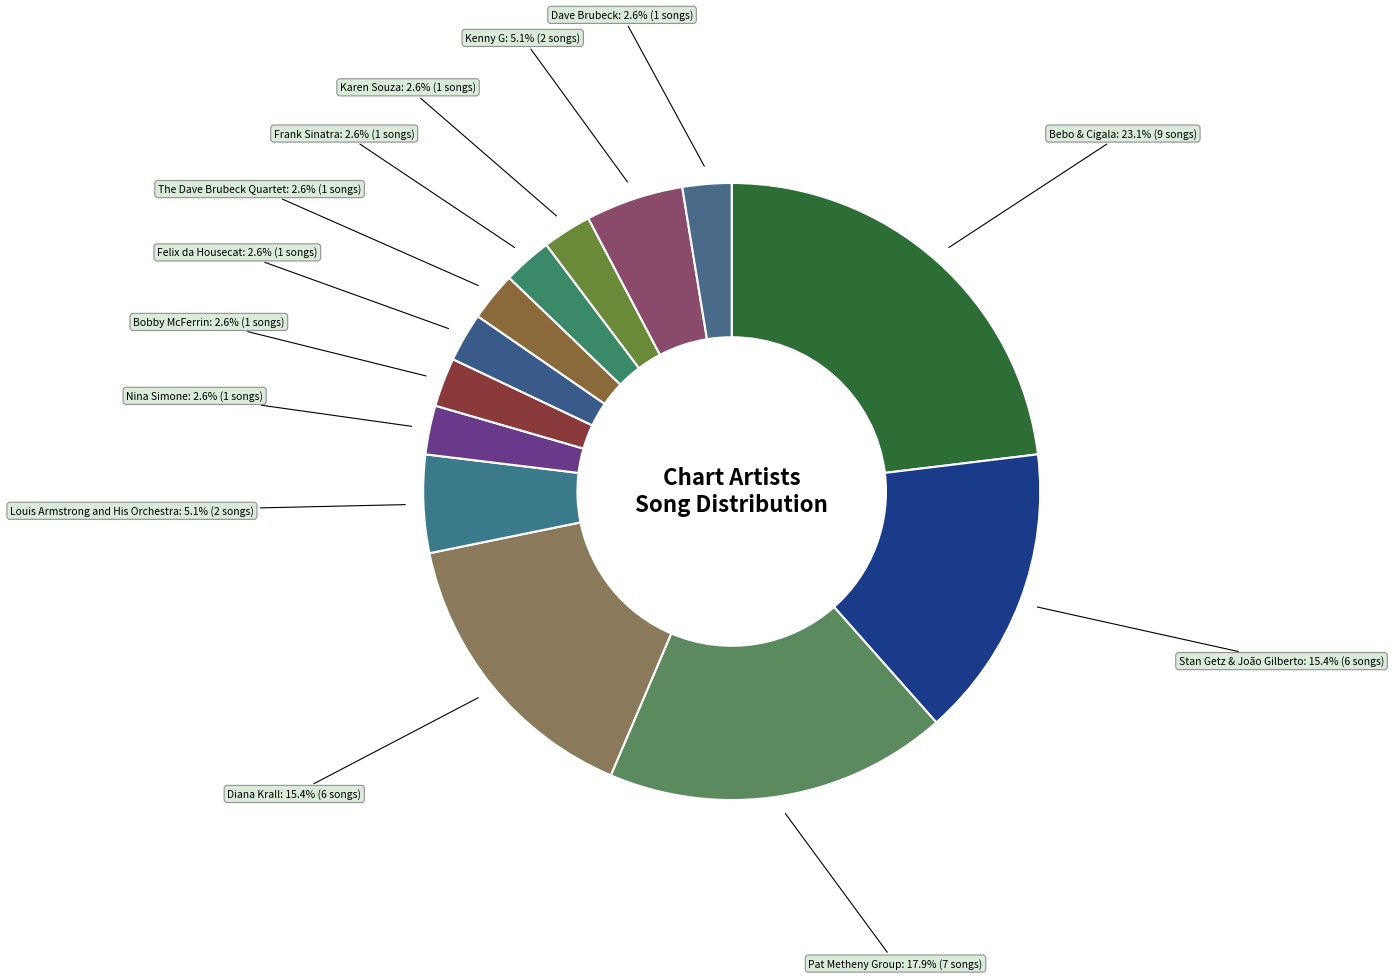

Is there a majority slice in this chart?

No